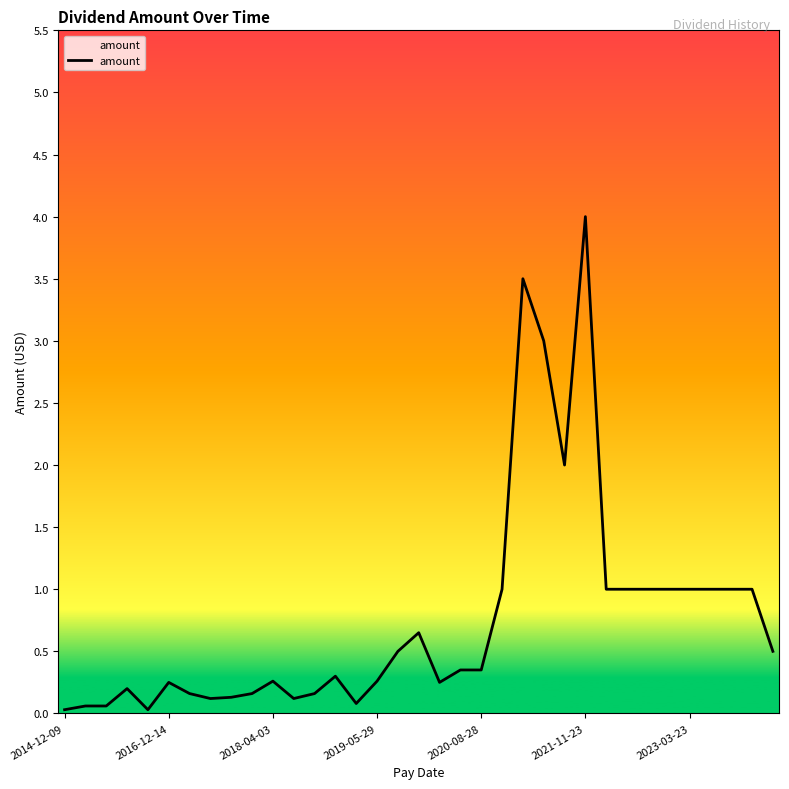

What is the maximum value shown in the chart?

4.0